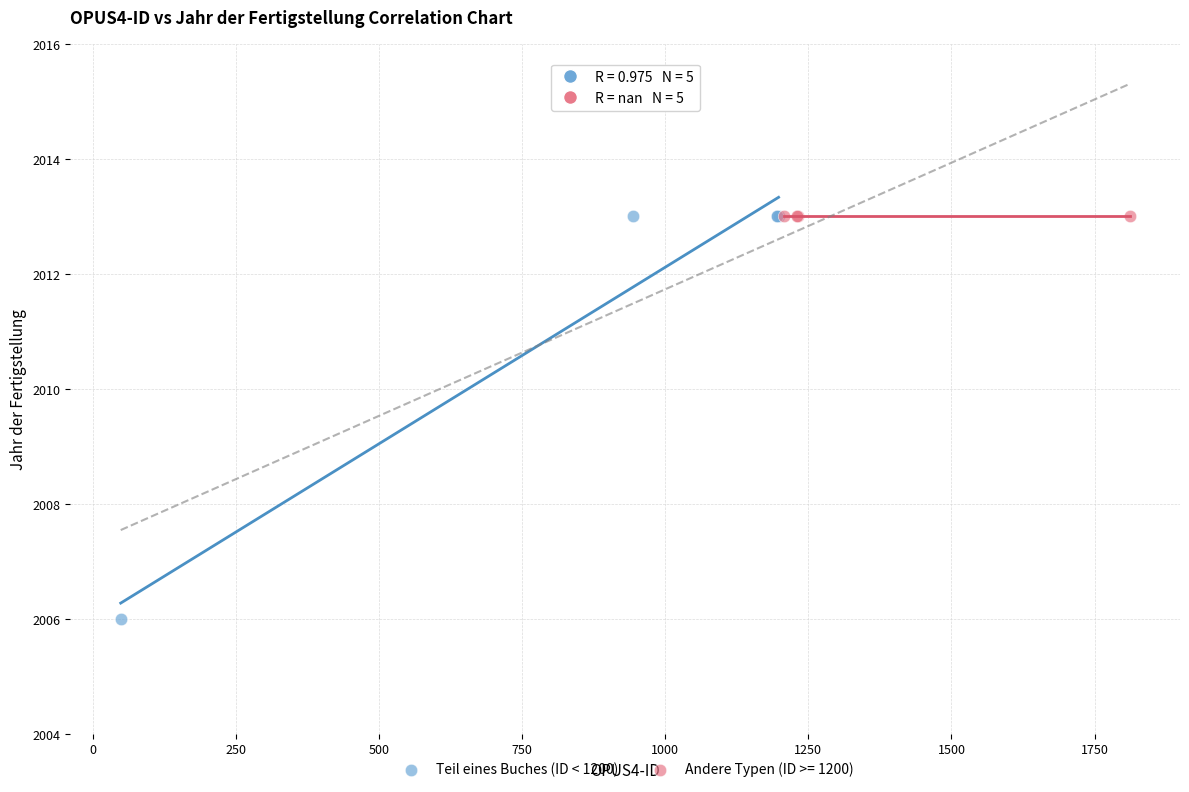

Which series contains the lowest Y value?

Teil eines Buches (ID < 1200)